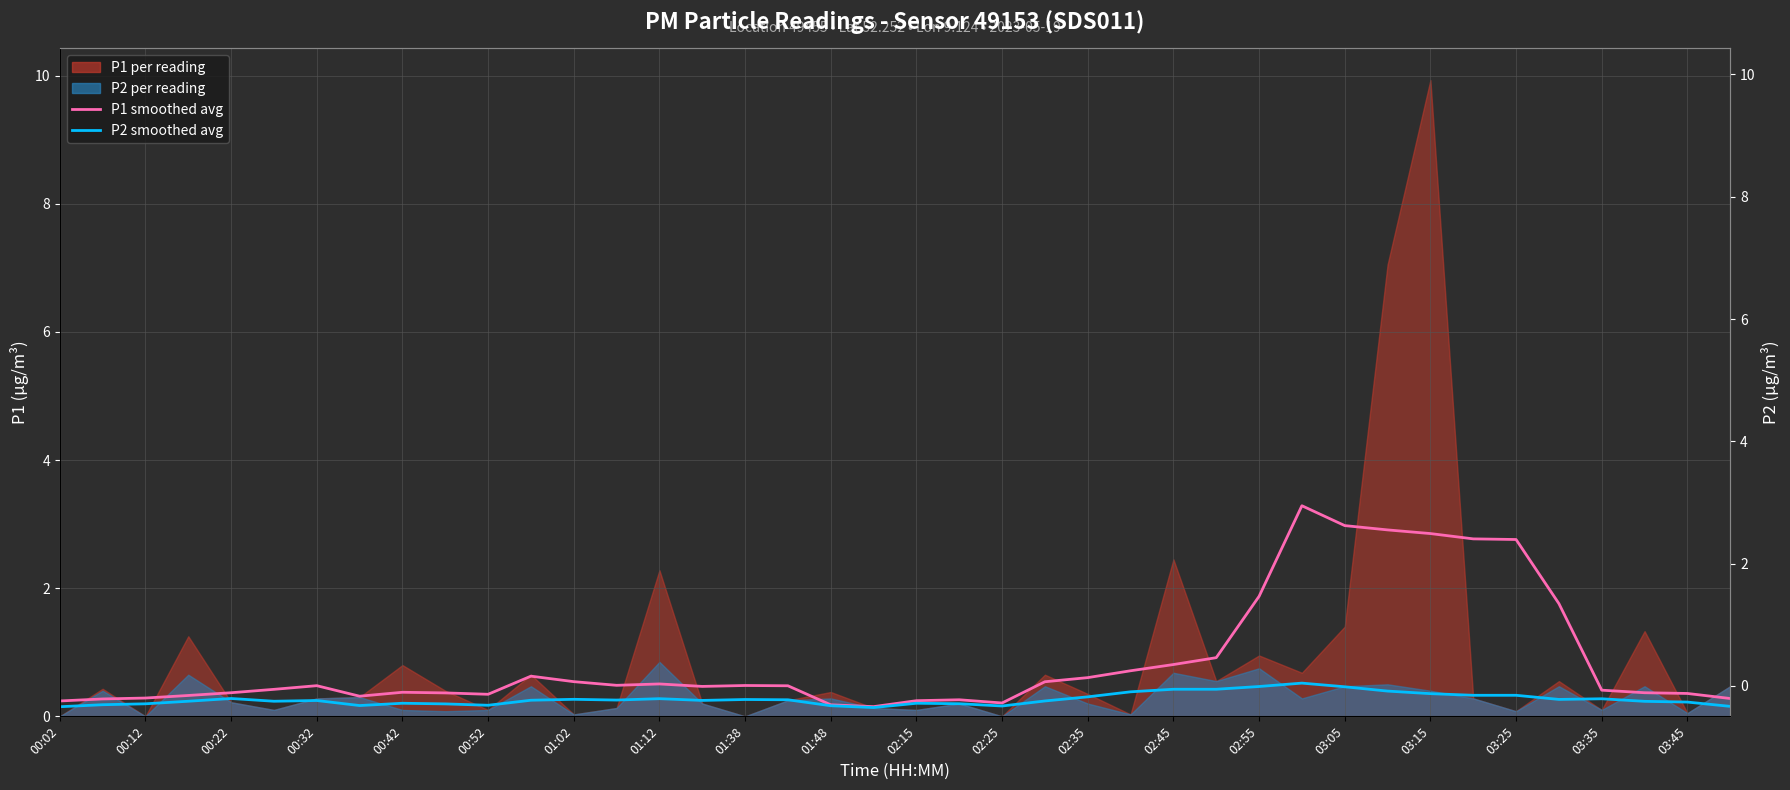

How many interior local valleys does the P1 smoothed avg series have?

6